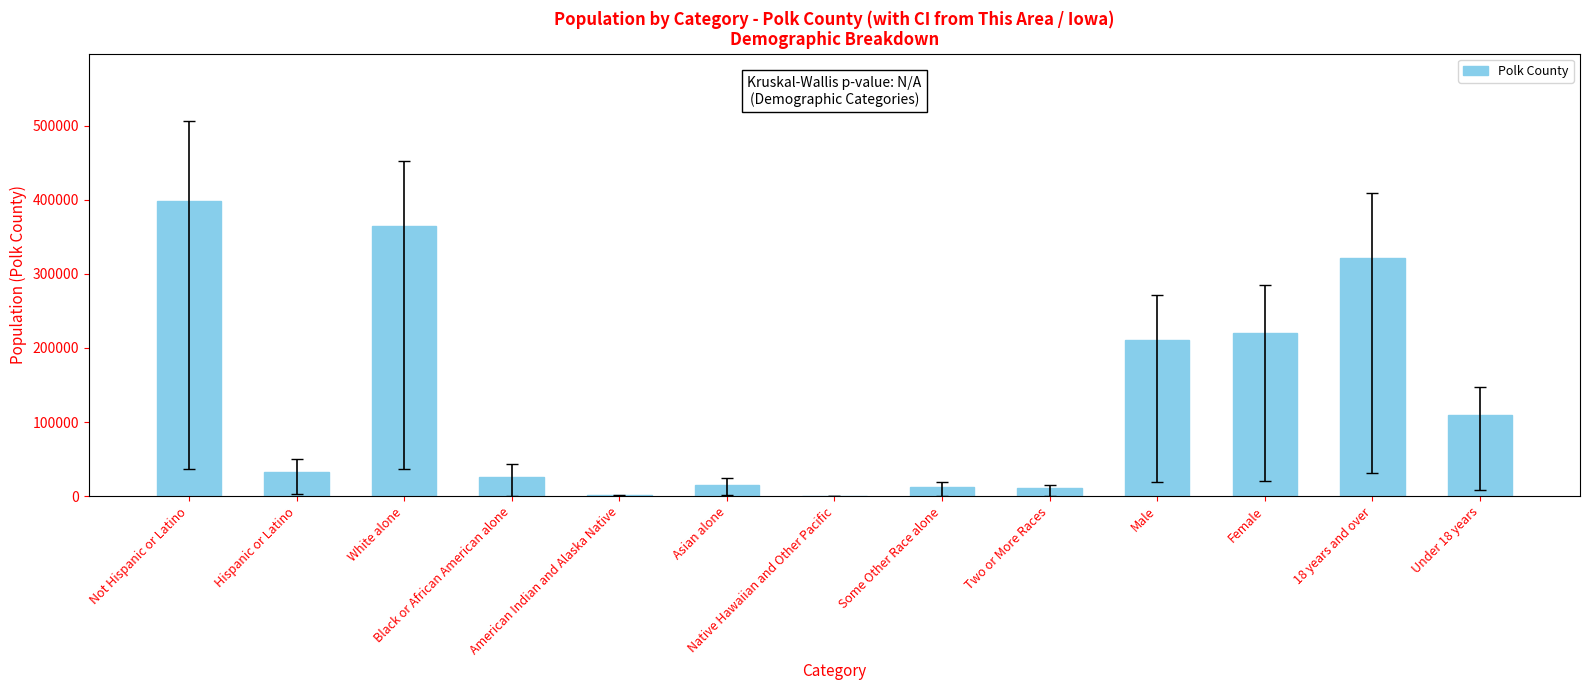

What is the greatest value displayed?

397993